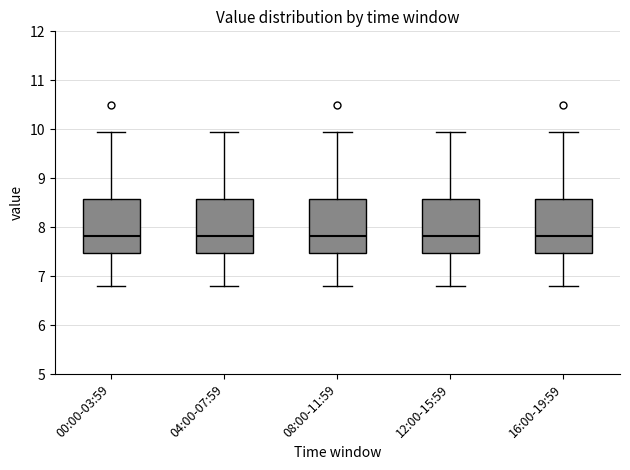

Reading left to right, transcribe this box plot: for each box, give where its median line is, the range the box spans, and where its two whiskers end, as read against the y-axis. The values are not printed on the chart, so give them approximately, as read against the axis.

00:00-03:59: median 7.8, box 7.5 to 8.6, whiskers 6.8 to 10.0
04:00-07:59: median 7.8, box 7.5 to 8.6, whiskers 6.8 to 10.0
08:00-11:59: median 7.8, box 7.5 to 8.6, whiskers 6.8 to 10.0
12:00-15:59: median 7.8, box 7.5 to 8.6, whiskers 6.8 to 10.0
16:00-19:59: median 7.8, box 7.5 to 8.6, whiskers 6.8 to 10.0